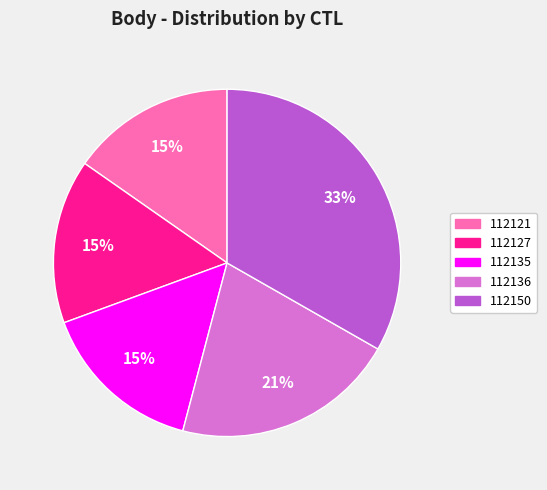

To the nearest percent, what is the average slice percentage?

20%